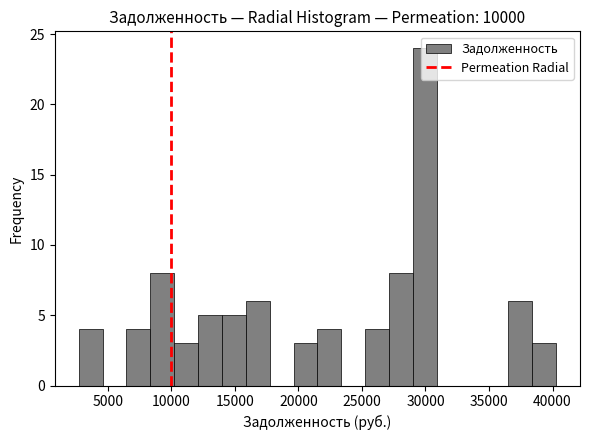

Around what value on the x-axis is the tallest bar? Give the approximate position of its centre, as read against the axis.

30000